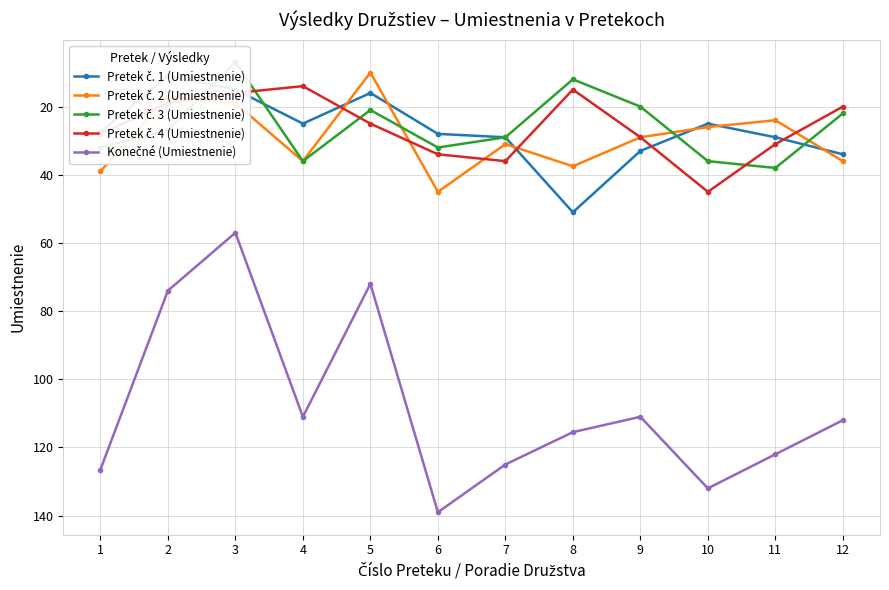

True or false: Pretek č. 2 (Umiestnenie) and Pretek č. 4 (Umiestnenie) cross at least once.

True